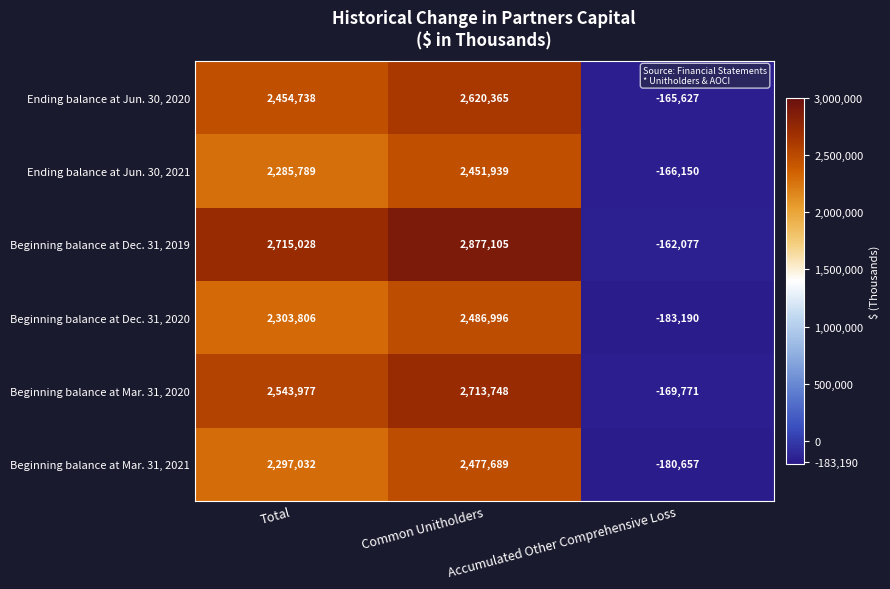

Which series has the largest range (max minus min)?

Beginning balance at Dec. 31, 2019